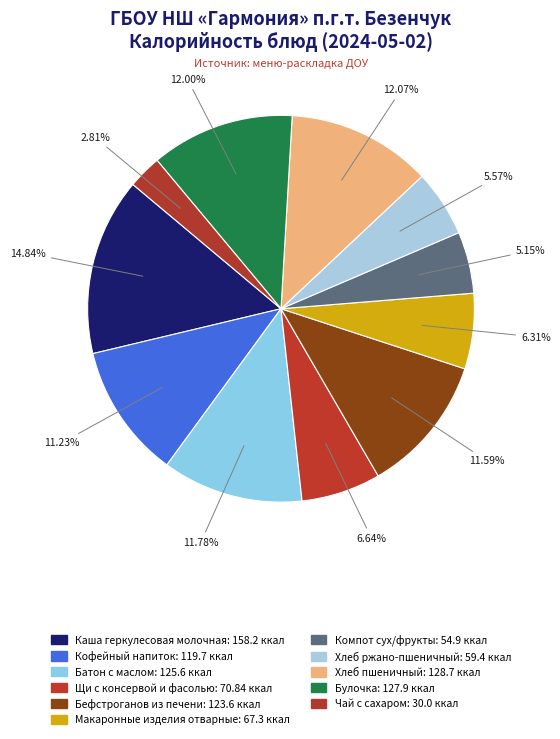

Count the number of slices in the pie.

11